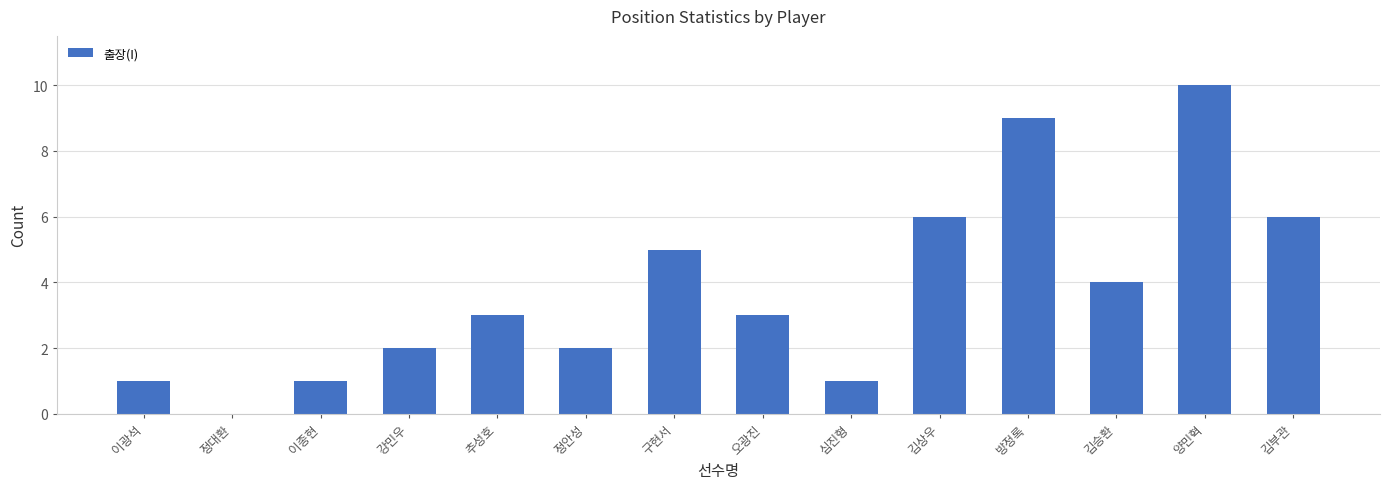

What is the change in value from 김상우 to 양민혁?

+4